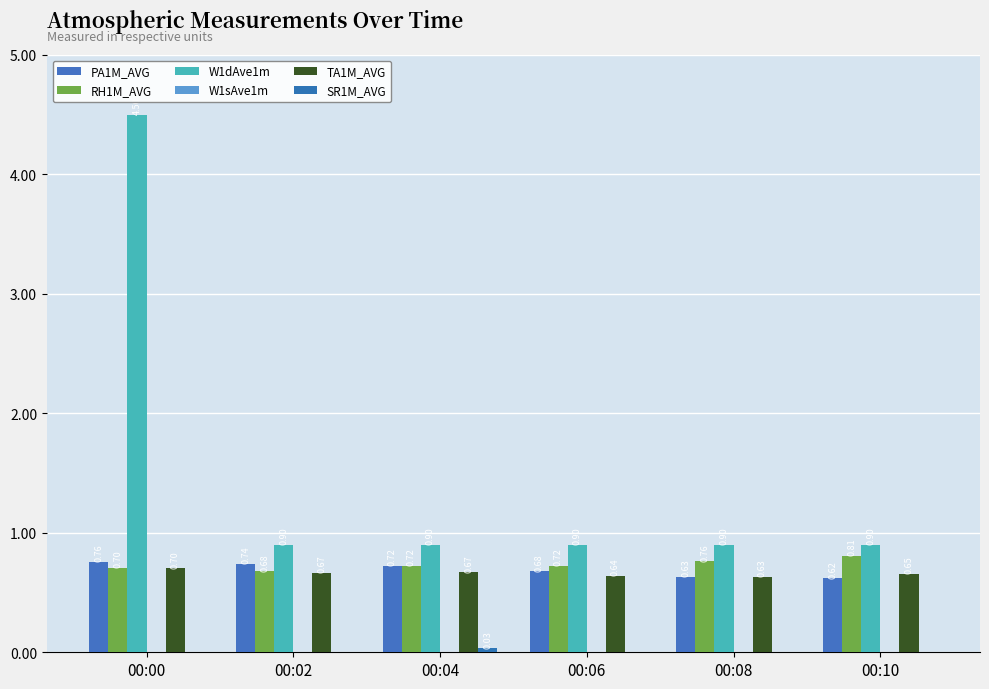

Is the value of PA1M_AVG at 00:10 greater than the value of RH1M_AVG at 00:08?

No